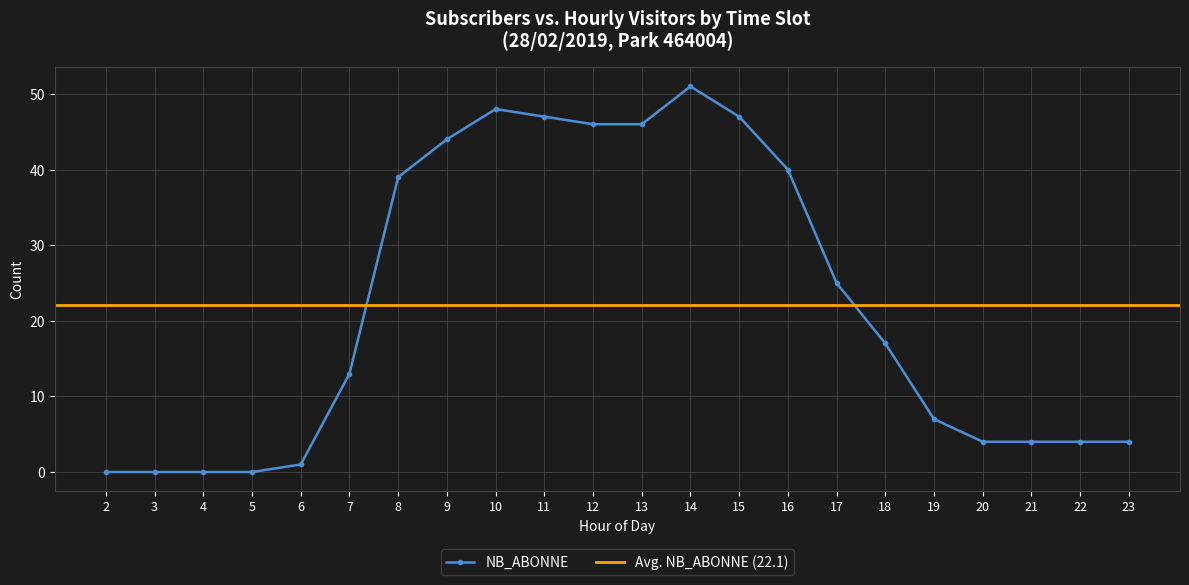

True or false: there are more than 0 points higher than both neighbors.

True